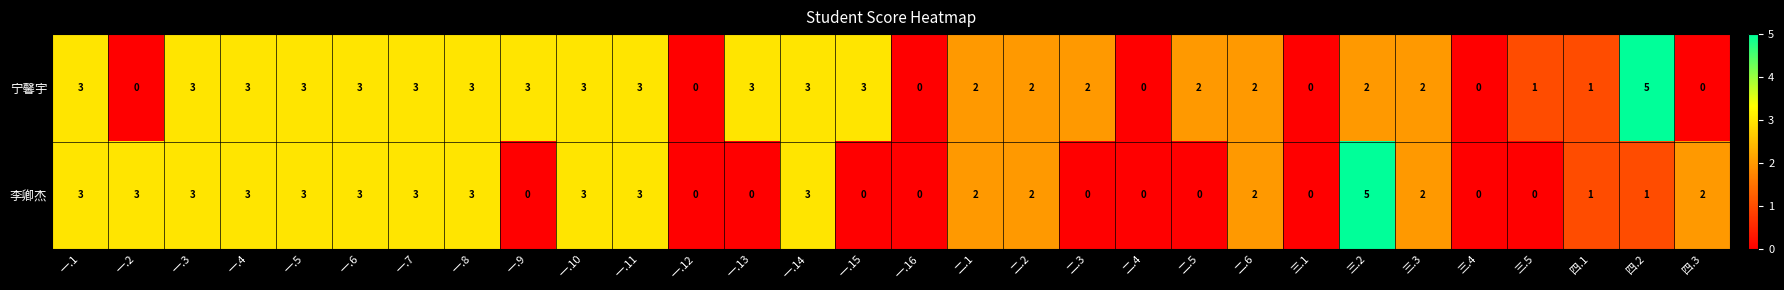

Rank the series at 一.13 from lowest to highest value.

李卿杰, 宁馨宇